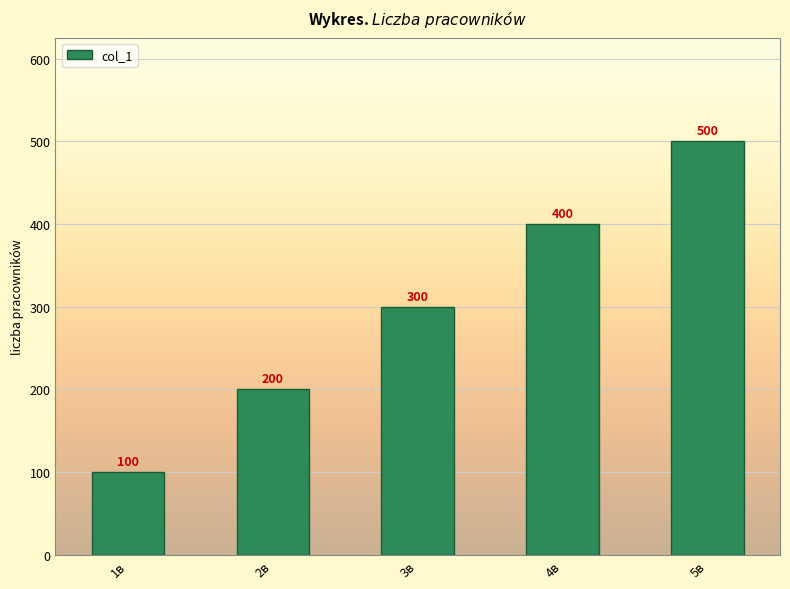

The value at 2в is 200. True or false?

True